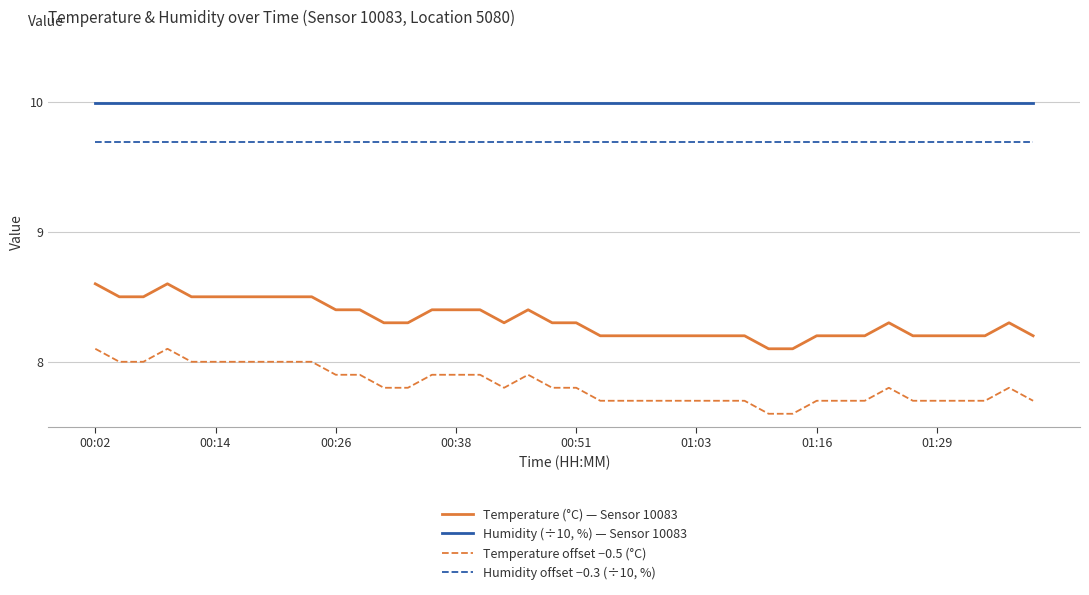

Count the number of categories in the chart.

40